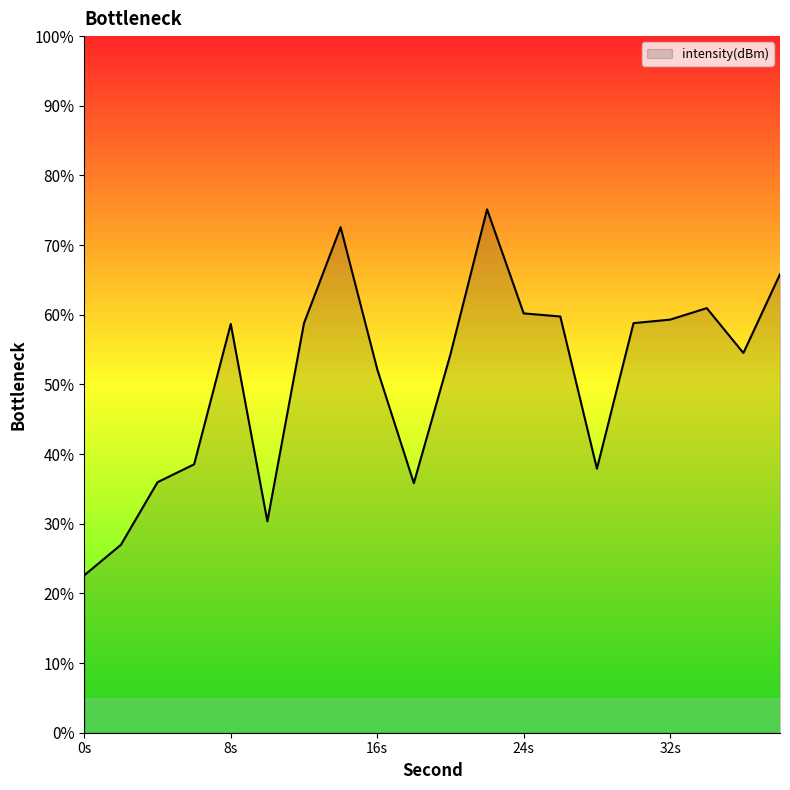

Where does the data first go above -126?

14